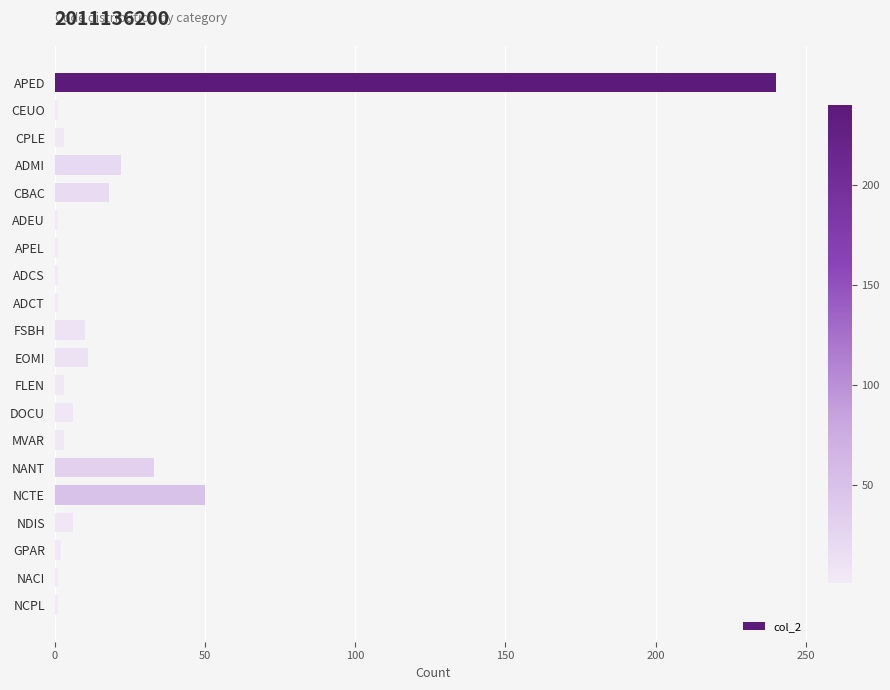

What is the difference between the maximum and minimum values?

239